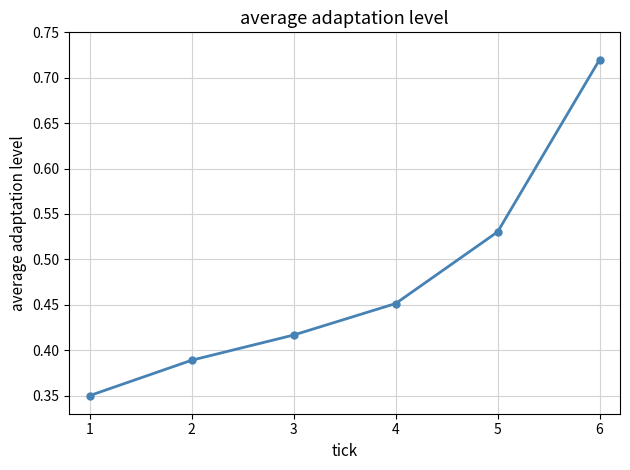

True or false: the data shows 0.6 at 2.

False